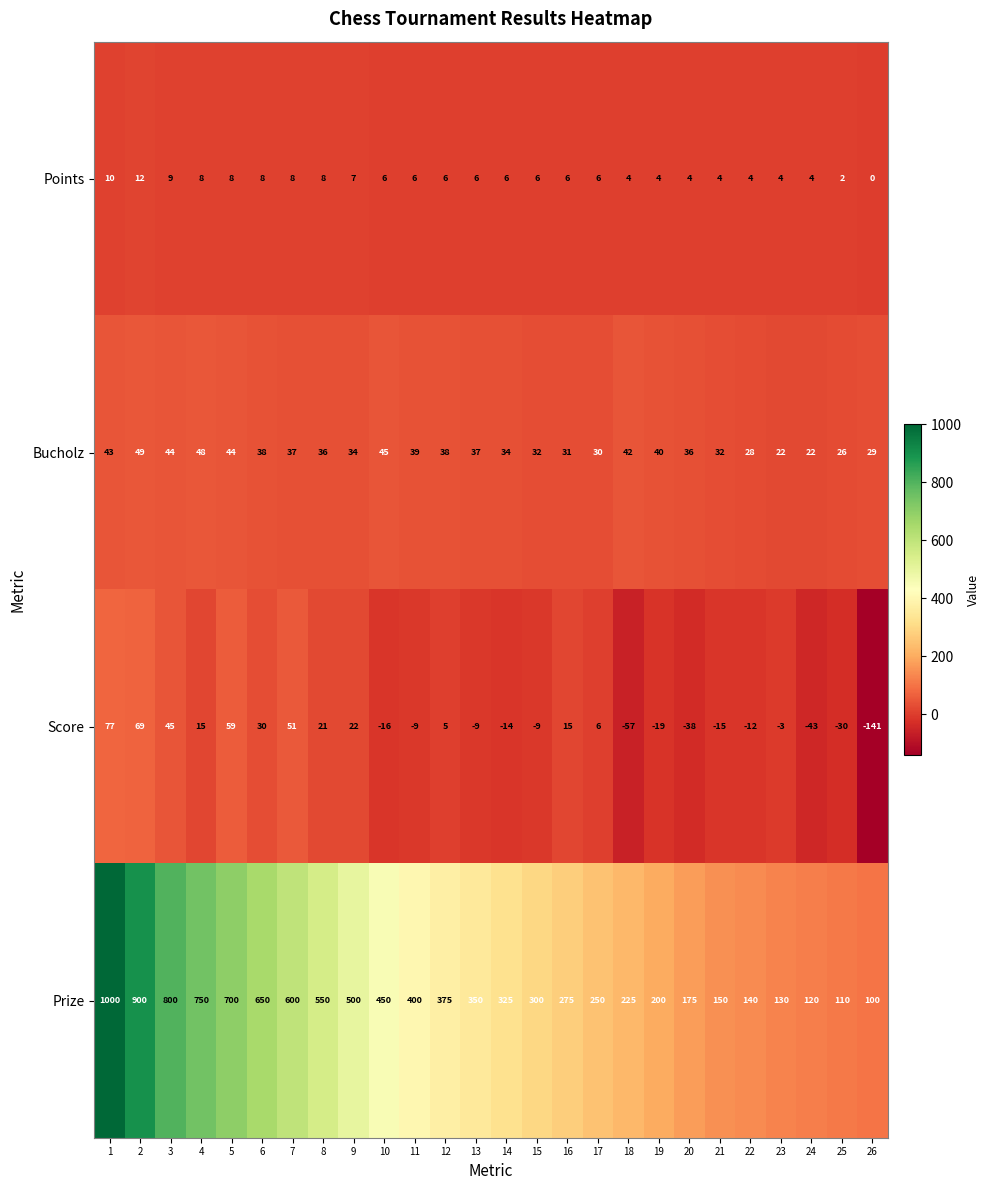

How many categories are shown in the chart?

26